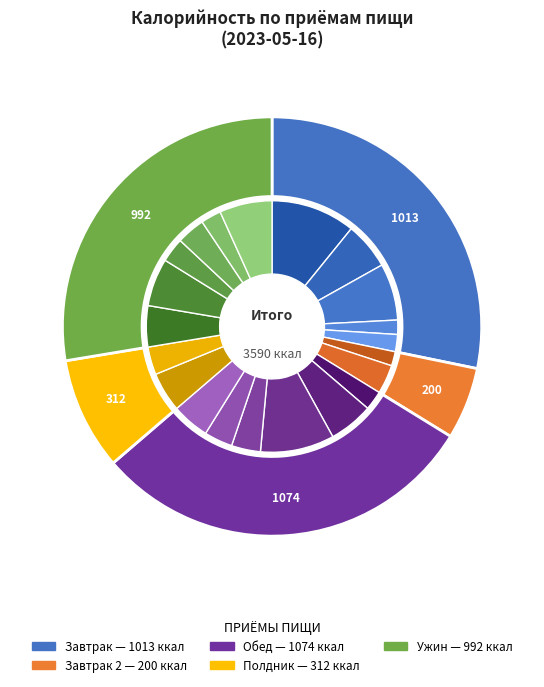

To the nearest percent, what is the difference between the Сыр (порционно) and Батон пшеничный (завтрак) slice percentages?

5%